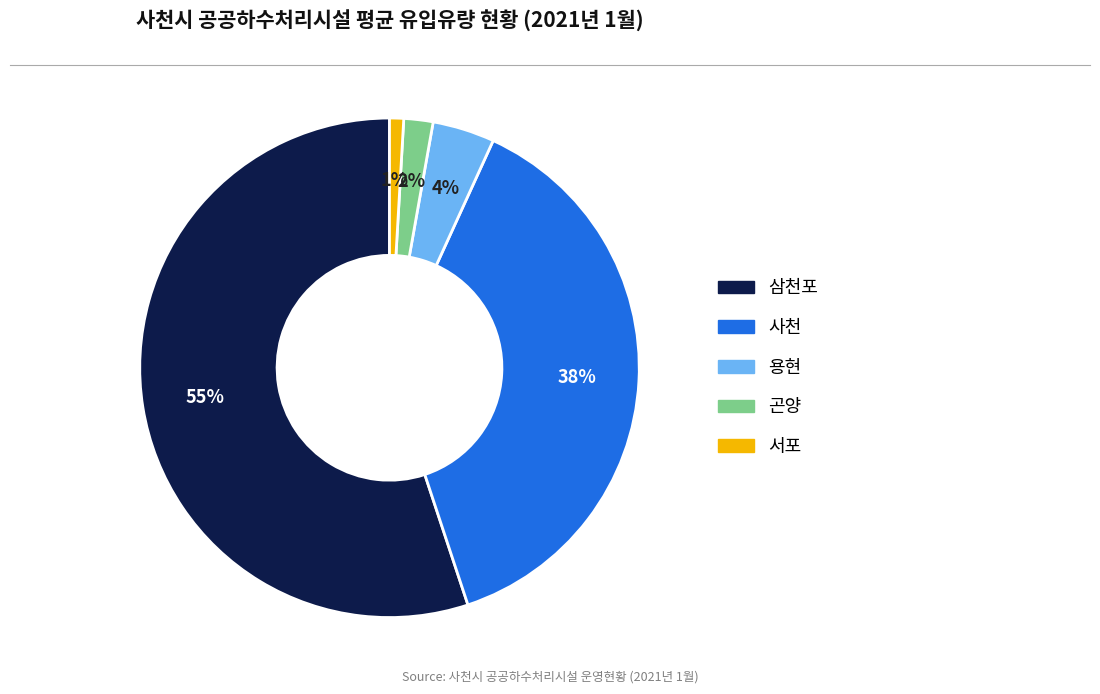

Which category accounts for the majority?

삼천포